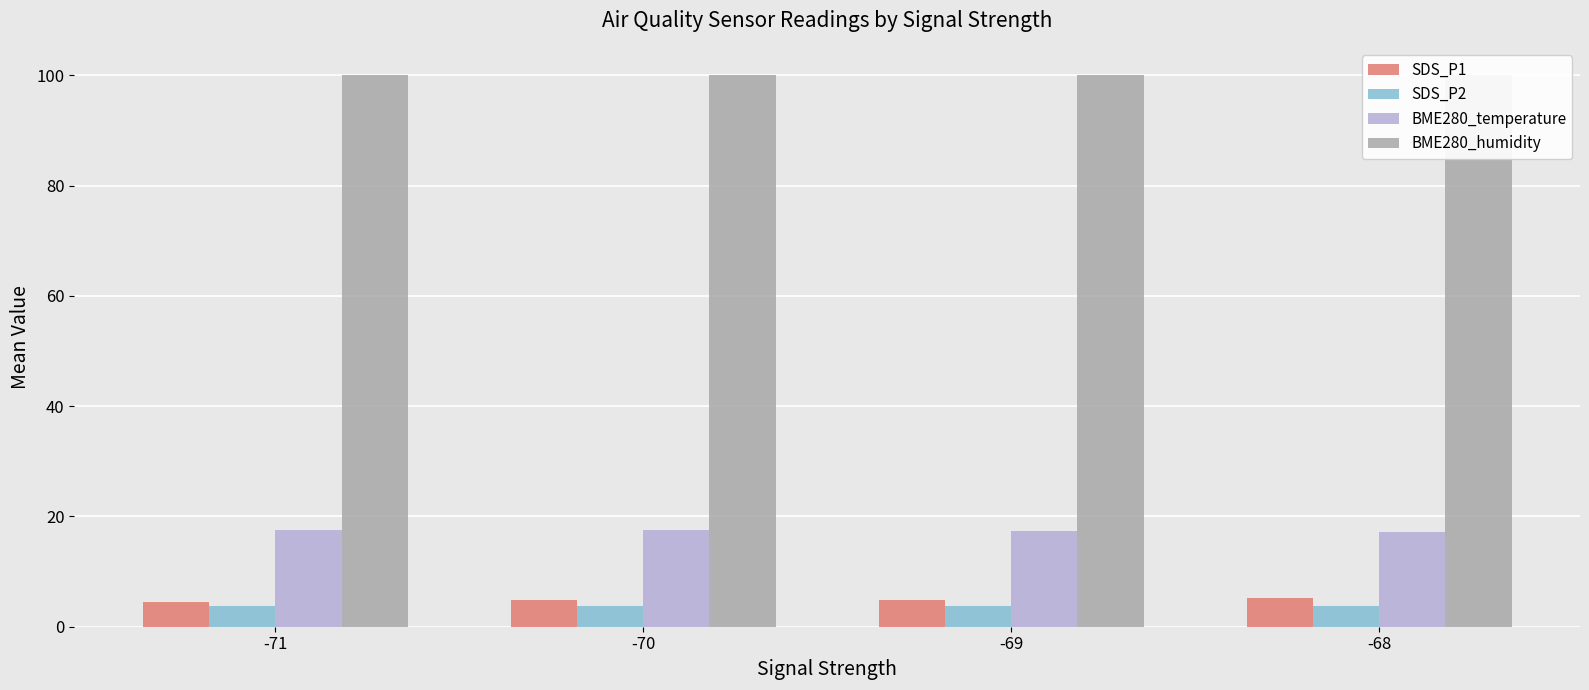

What is the lowest value of the BME280_humidity series?

100.0